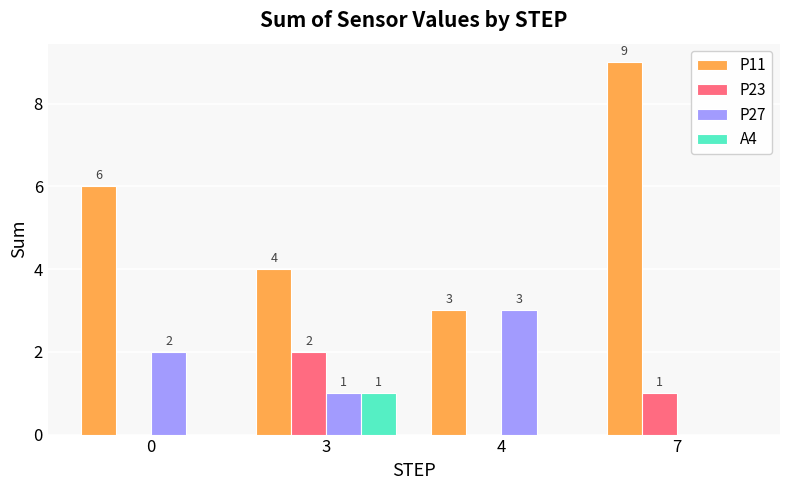

How many data points in A4 are above 0?

1